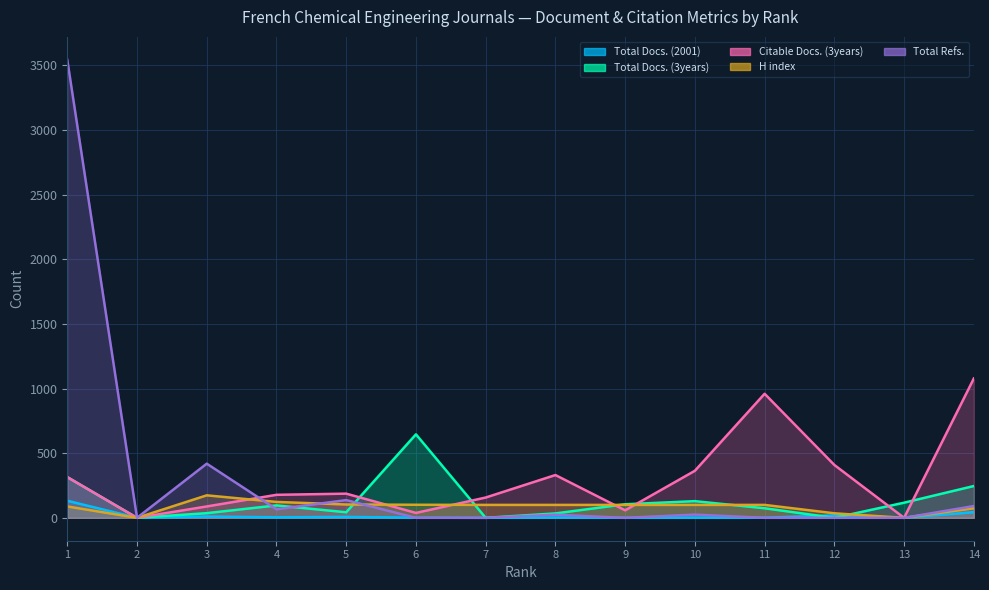

What is the difference between the second highest and second lowest values in the H index series?

123